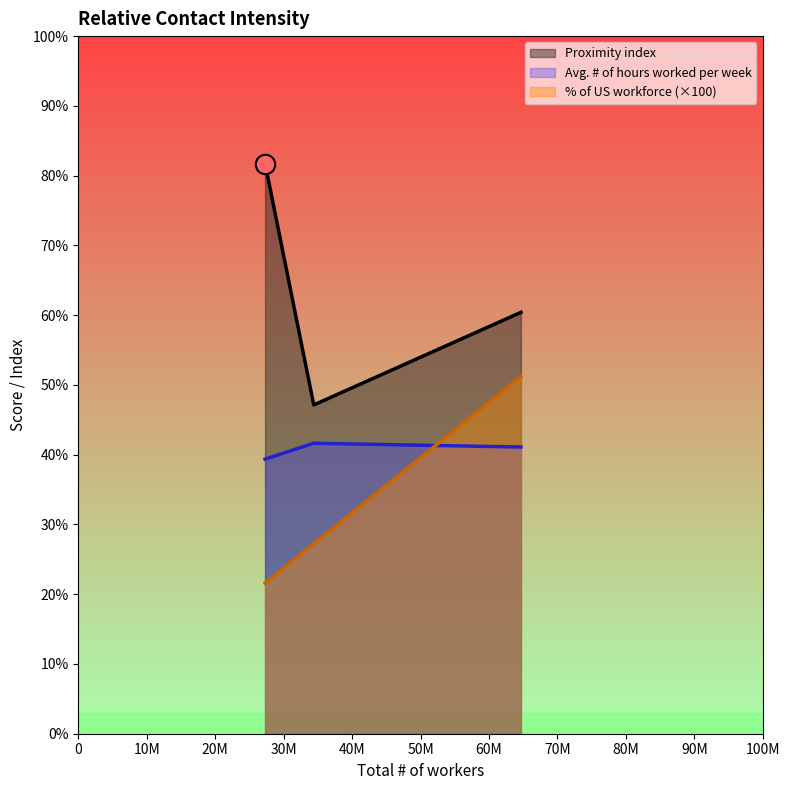

What is the lowest value of the Proximity index series?

47.1